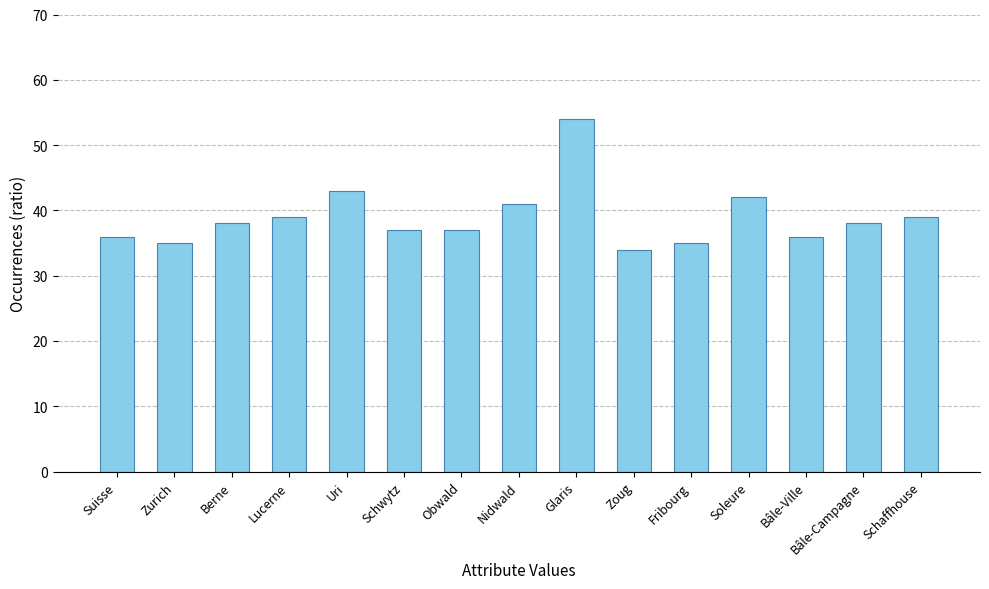

Which has a higher value, Uri or Berne?

Uri